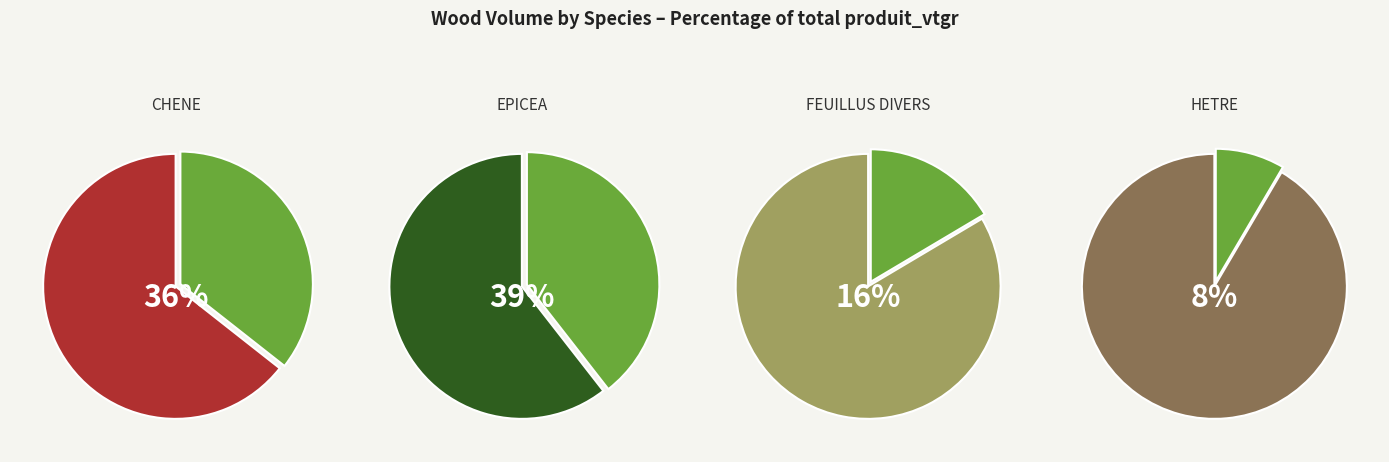

Between EPICEA-NORMAL and CHENE, which is larger?

EPICEA-NORMAL